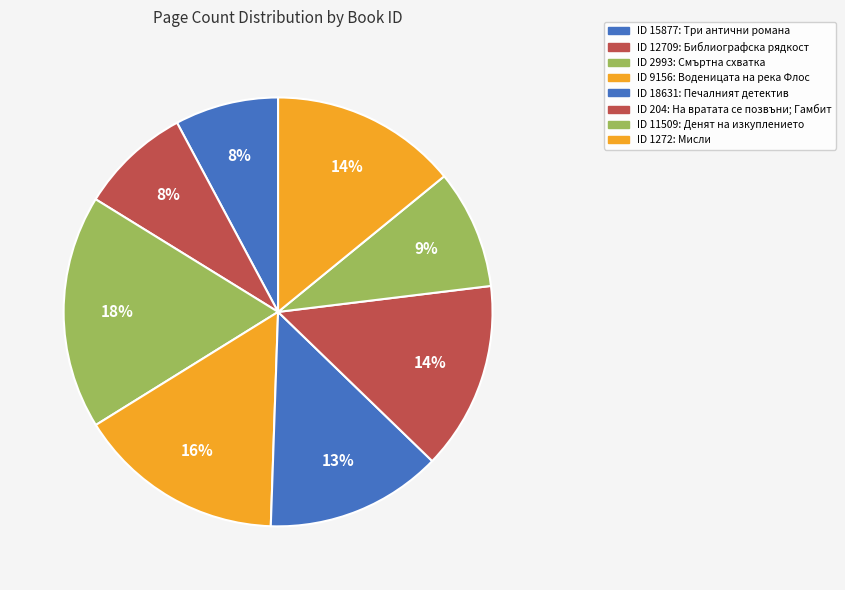

Count the number of slices in the pie.

8